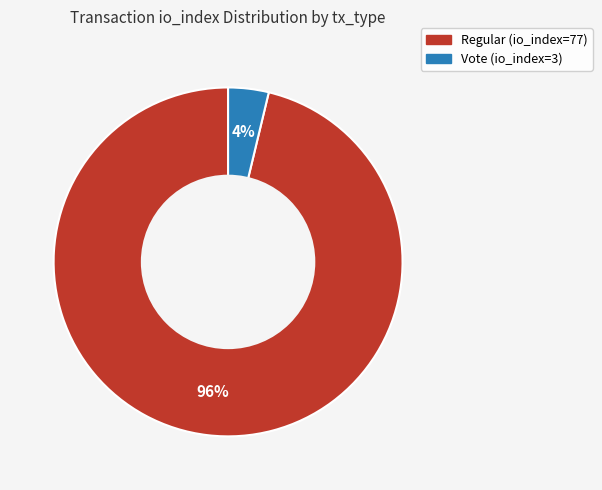

Is there a majority slice in this chart?

Yes